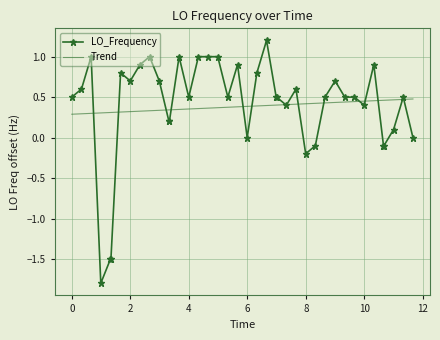

Which series has the widest spread of values?

LO_Frequency